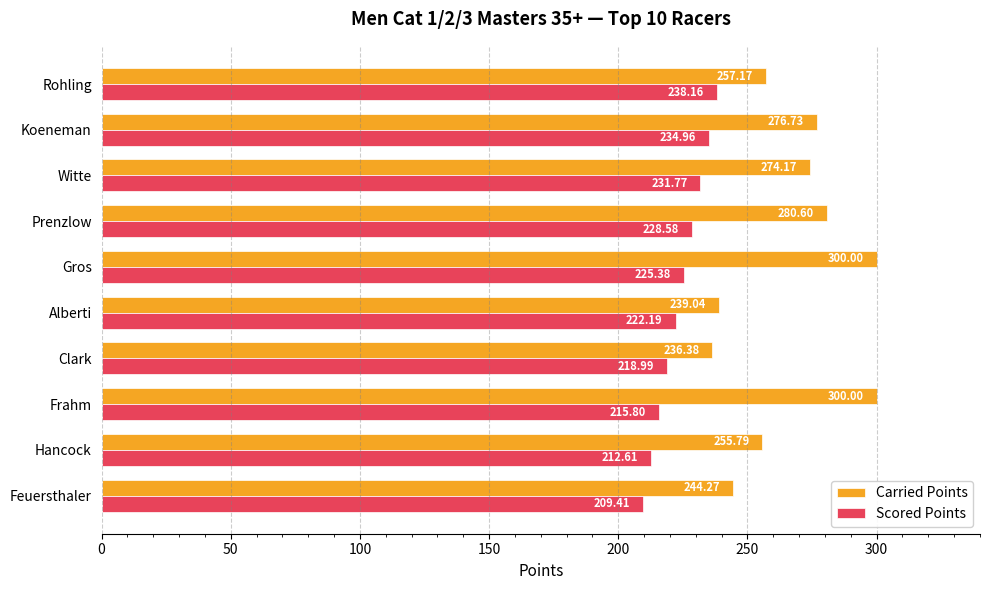

What is the maximum value for Scored Points?

238.2